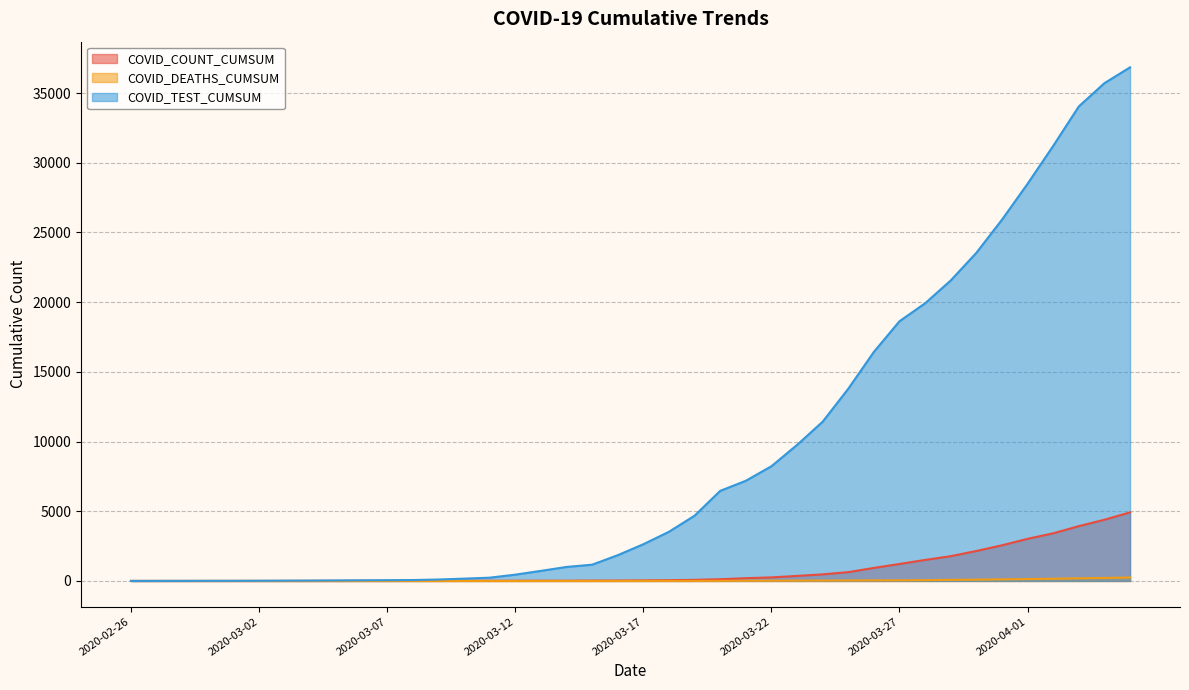

True or false: COVID_DEATHS_CUMSUM has more than 1 points higher than both neighbors.

False